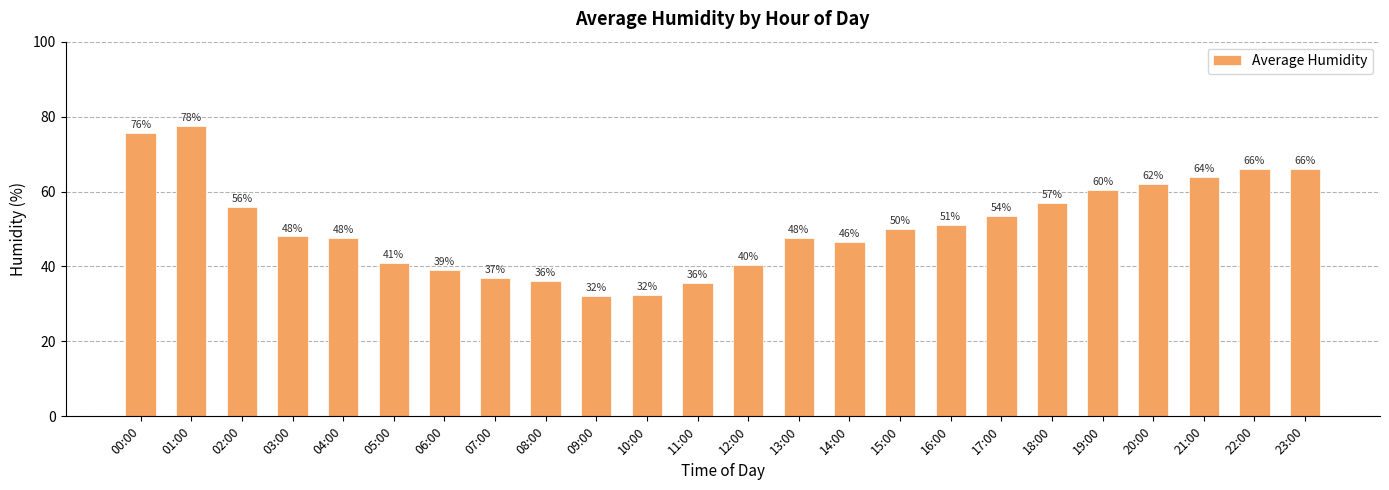

Count the number of data series in this chart.

1